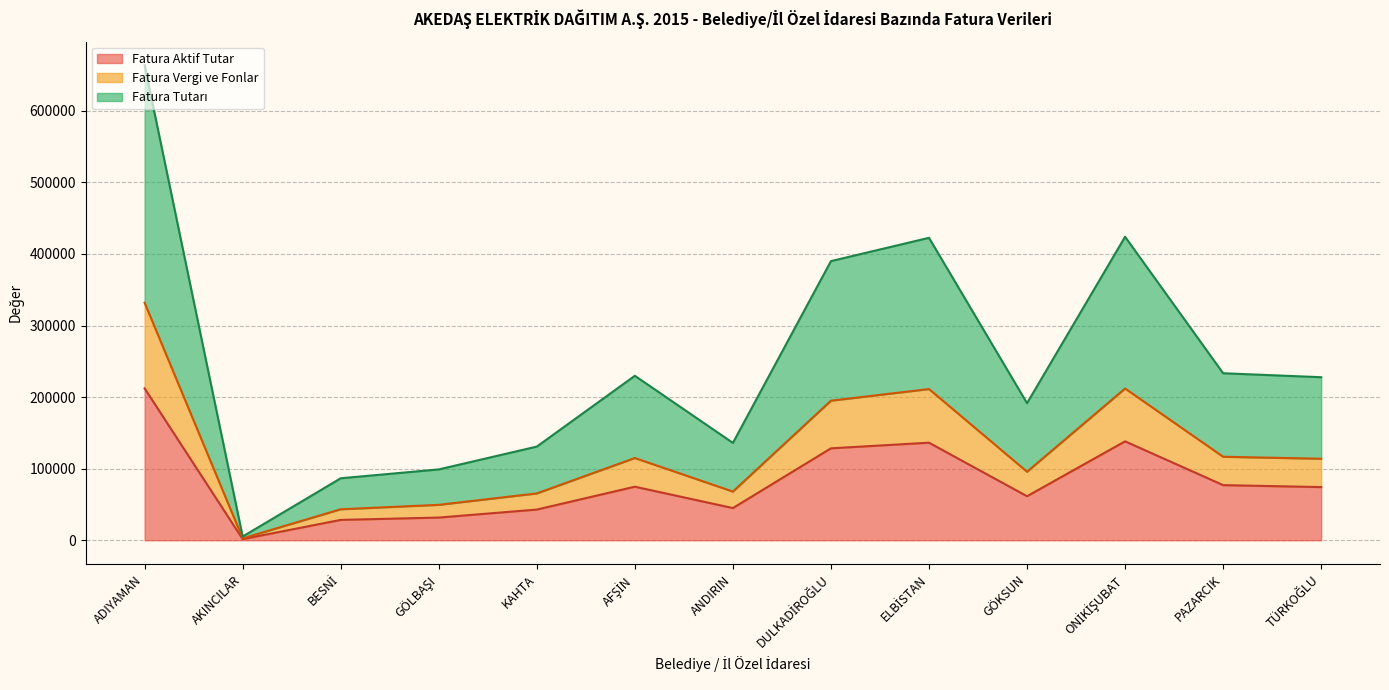

Is it true that FATURA MİKTARI (kWh) equals 103530.4 at KAHTA?

False